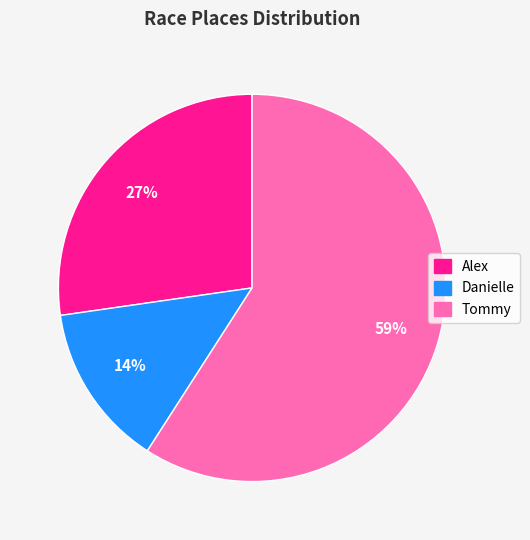

Which slice is the smallest?

Danielle